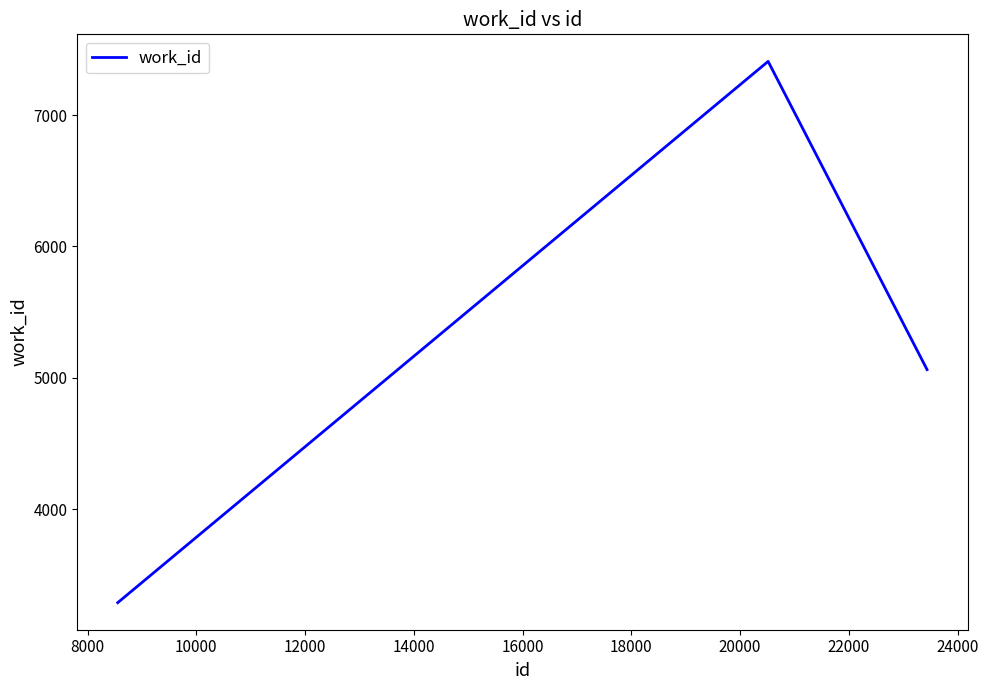

How many series are shown in this chart?

1